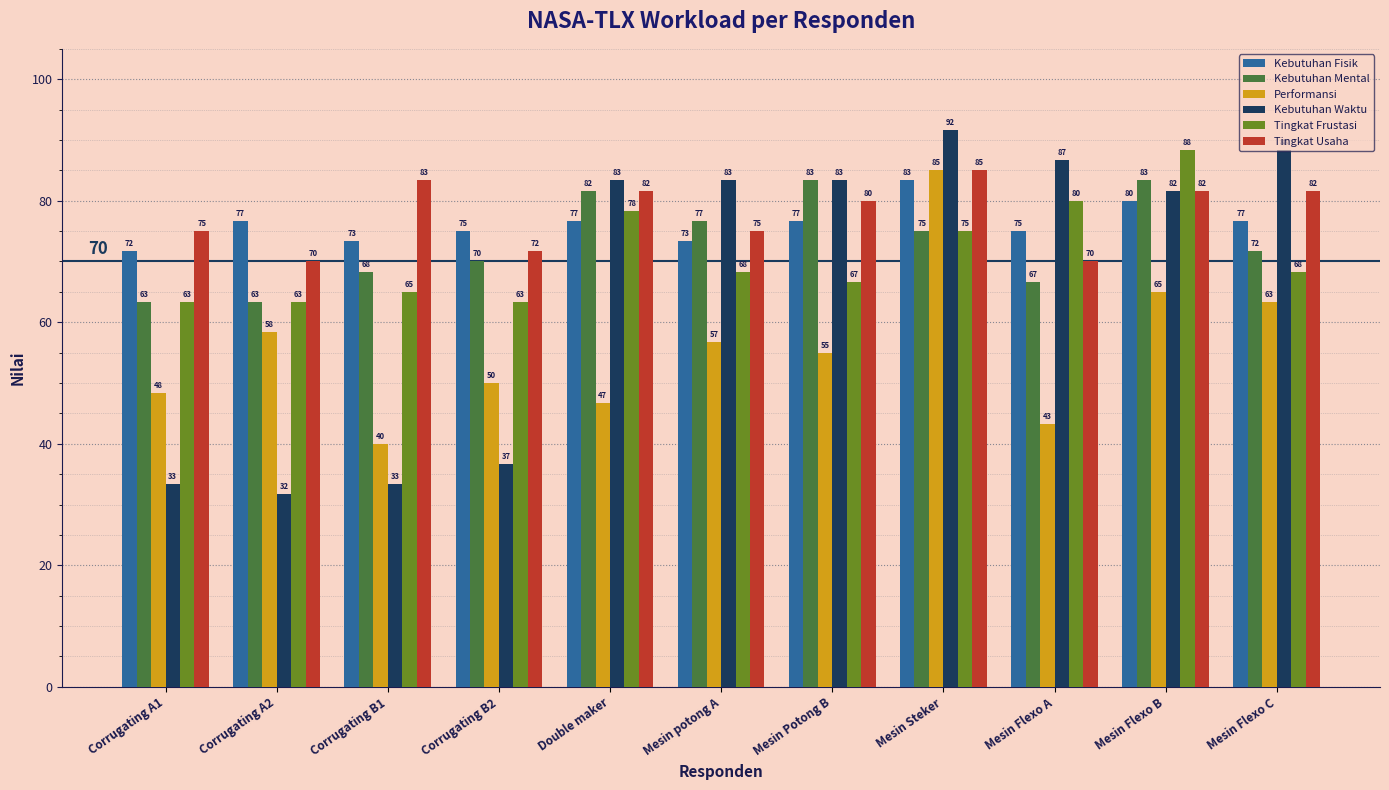

At which label does Kebutuhan Waktu reach its peak?

Mesin Steker